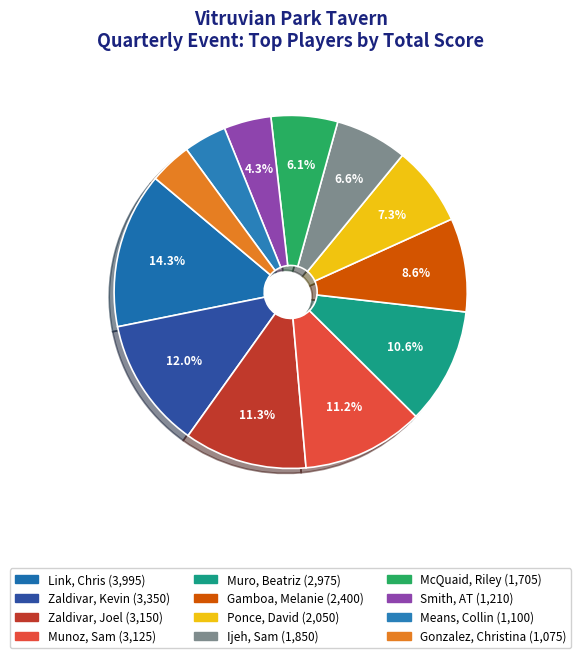

Does Ponce, David represent more than half of the total?

No